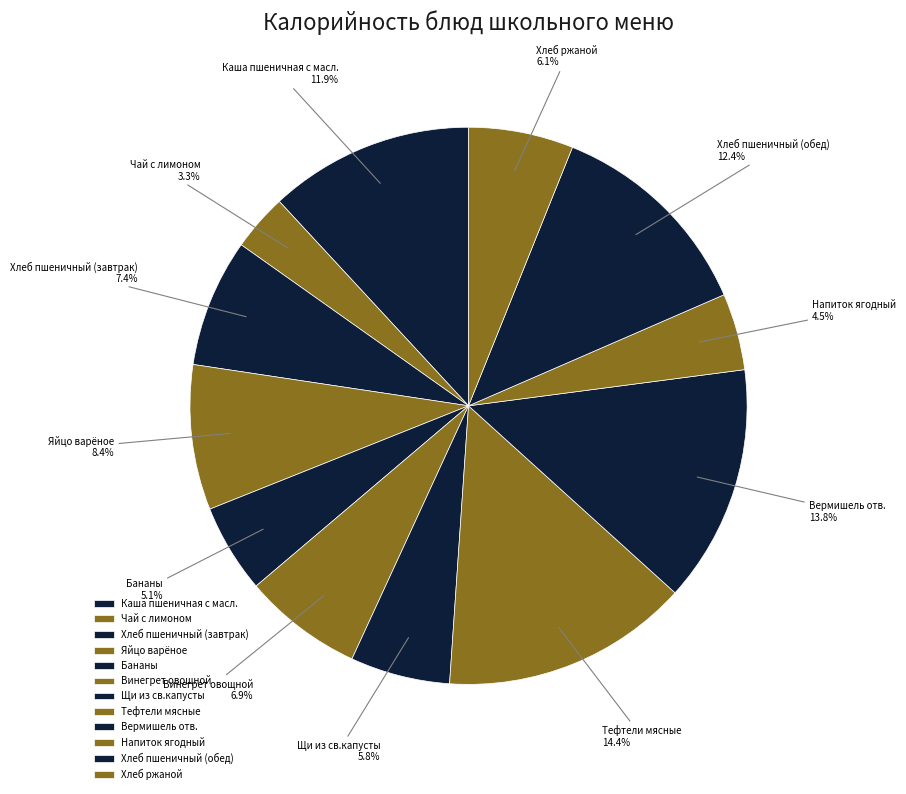

What percentage is NOT represented by Хлеб ржаной?

93.9%